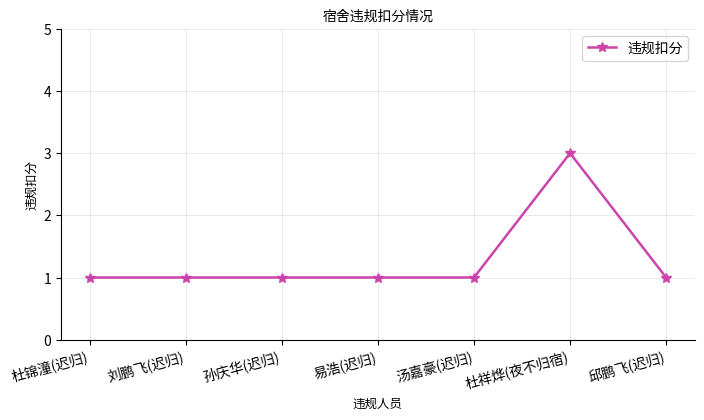

What is the minimum value shown in the chart?

1